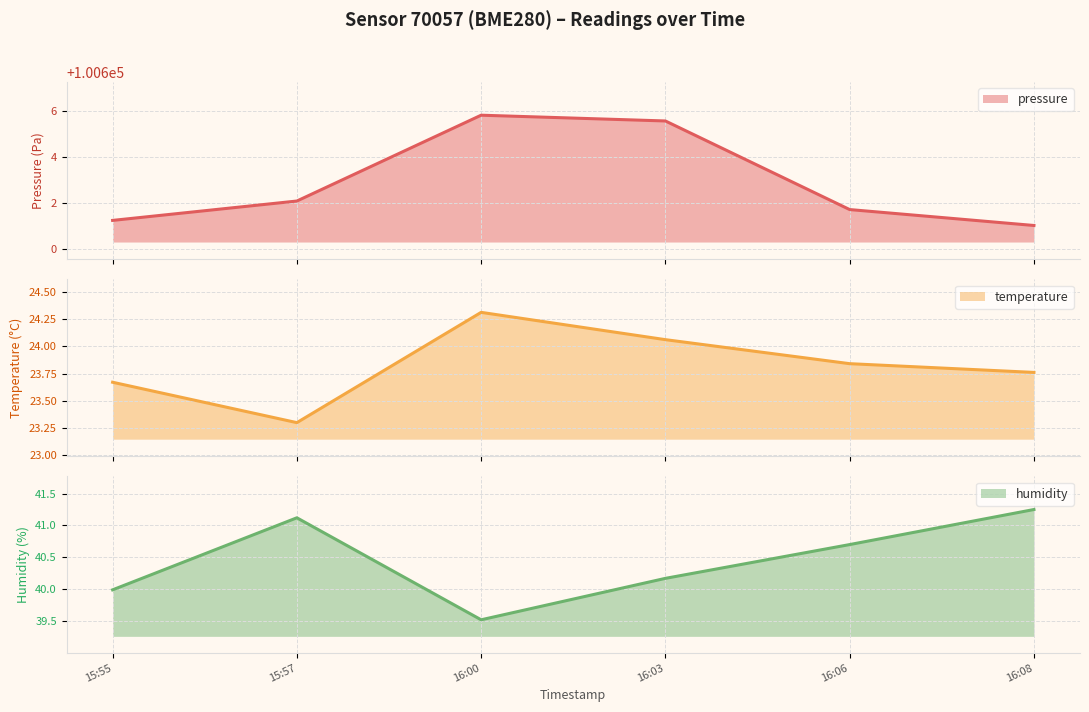

What is the minimum value for pressure?

100601.0